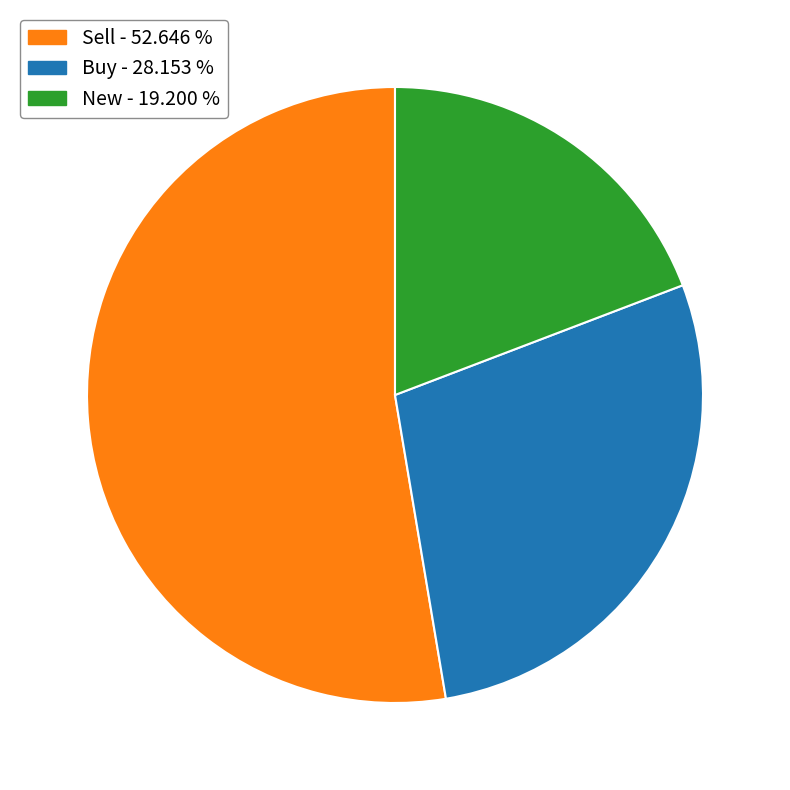

Is there a majority slice in this chart?

Yes